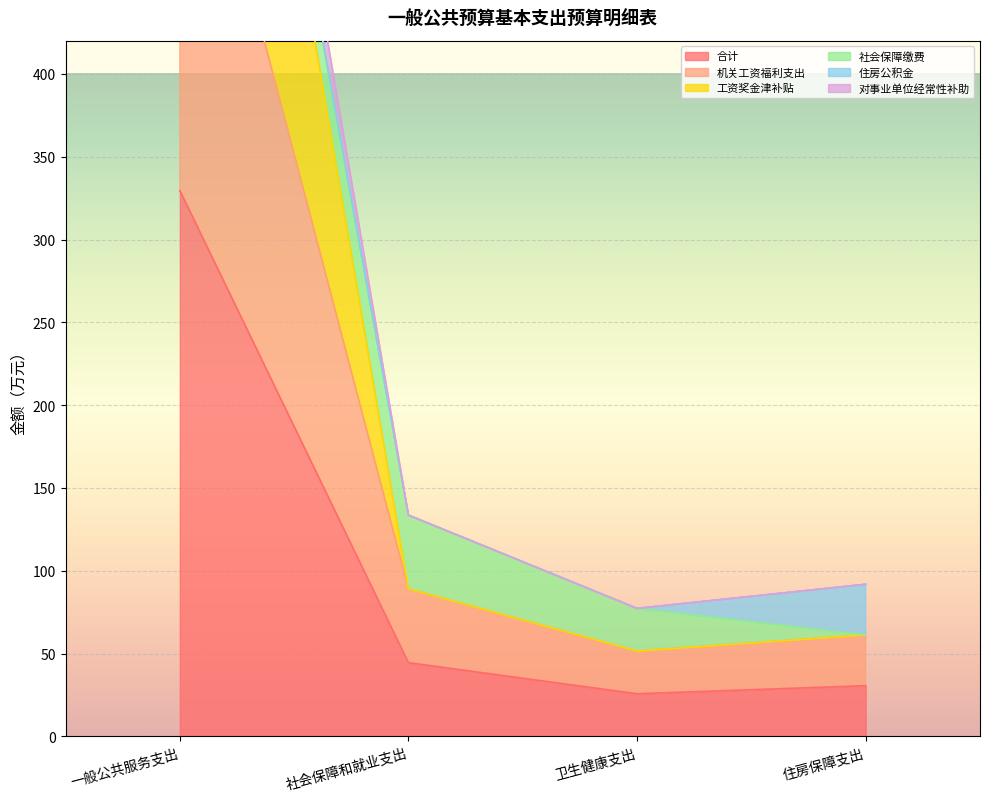

At how many categories does at least one series exceed 673?

1